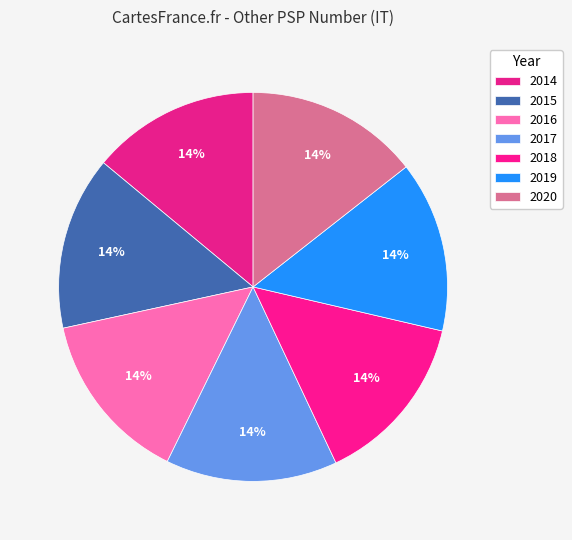

How many slices are in this pie chart?

7